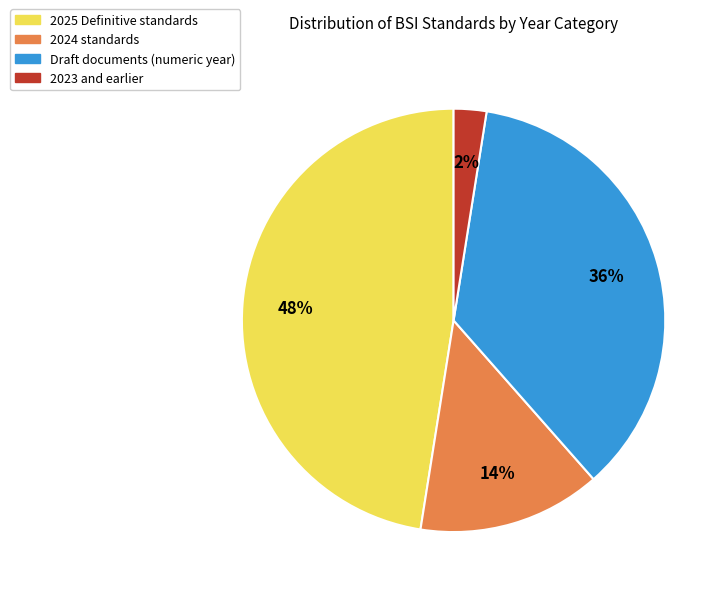

Is there a majority slice in this chart?

No